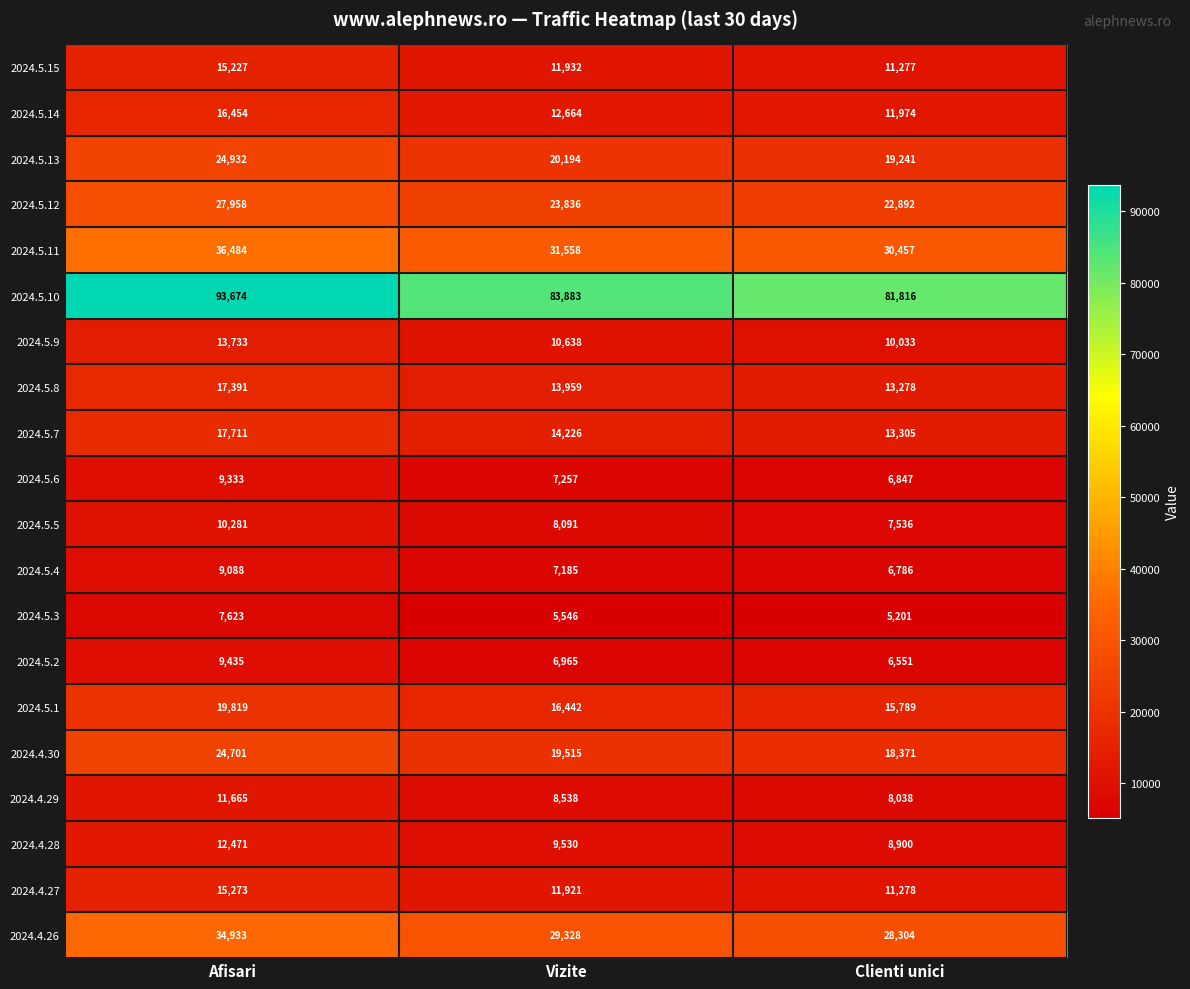

The value of 2024.4.27 at Afisari is 21448. True or false?

False